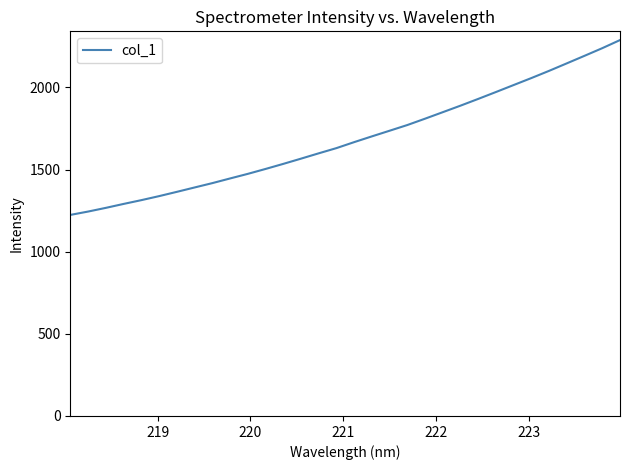

What is the difference between the maximum and minimum values?

1064.6